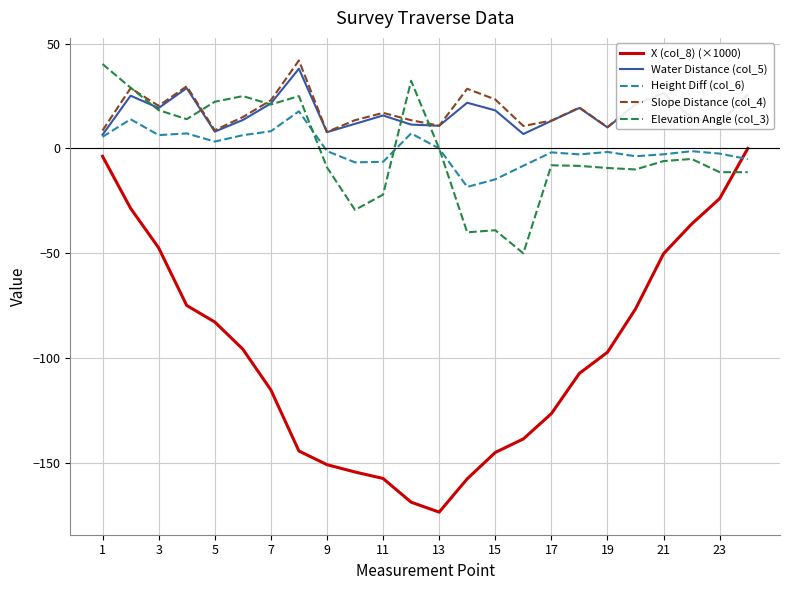

What is the maximum value shown in the chart?

42.0